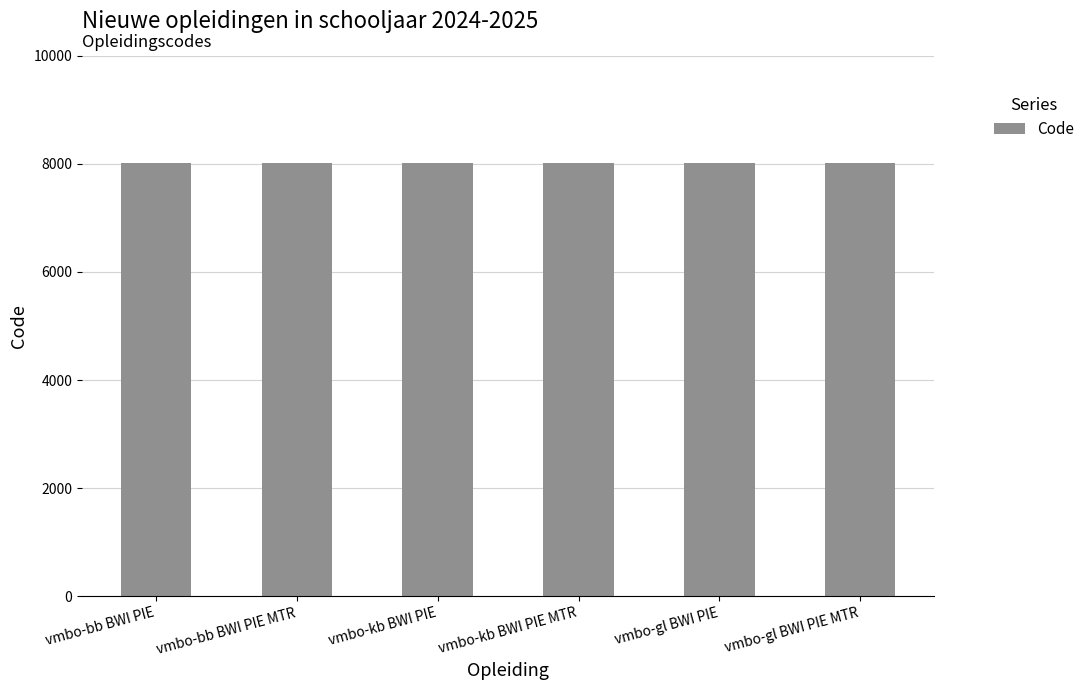

What is the maximum value shown in the chart?

8023